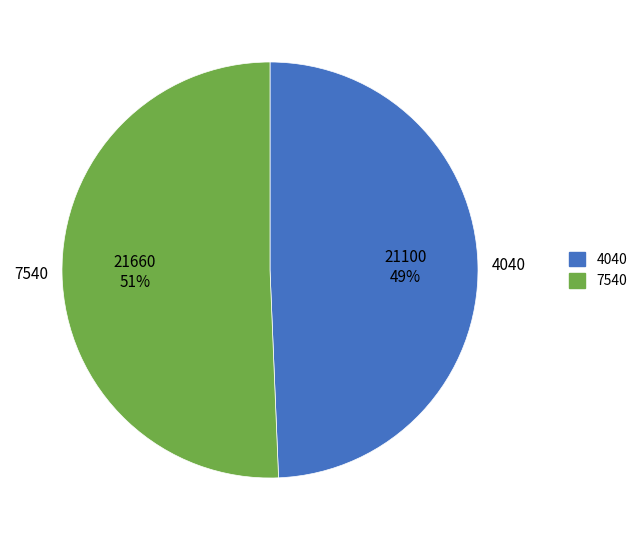

To the nearest percent, what is the combined percentage of 7540 and 4040?

100%